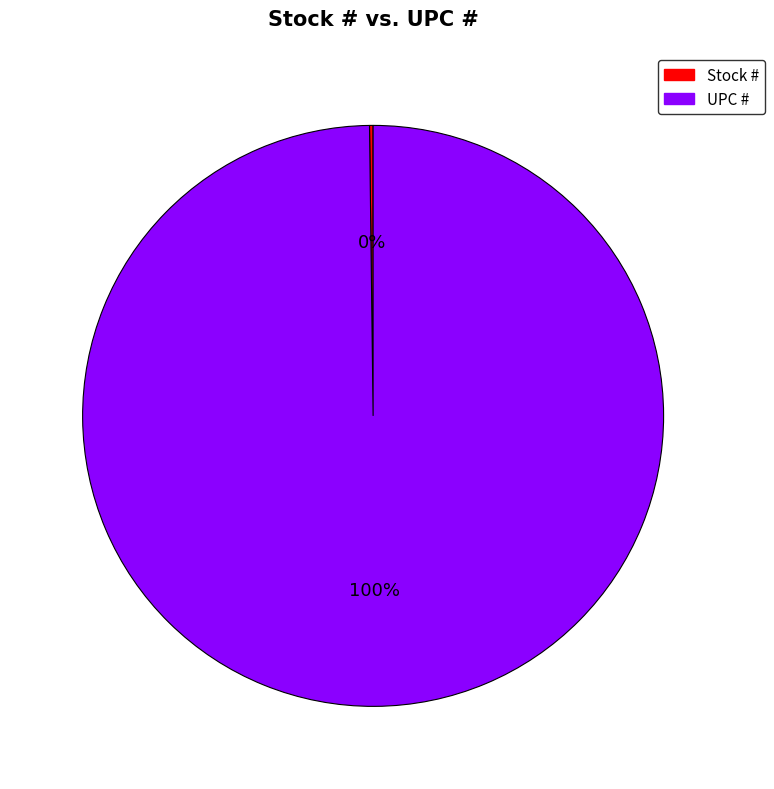

Which category accounts for the majority?

UPC #